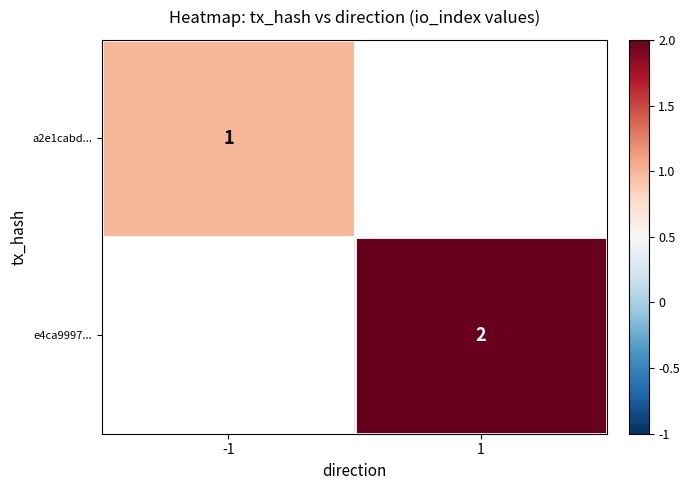

The e4ca9997... series shows 3 at 1. True or false?

False